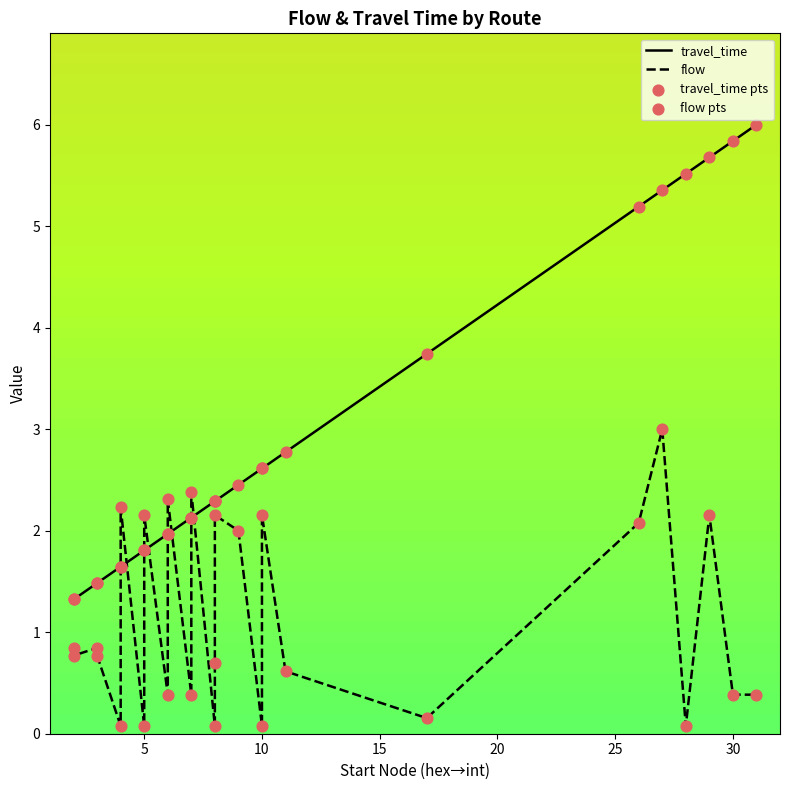

What is the total value across all series at 5?

4.2